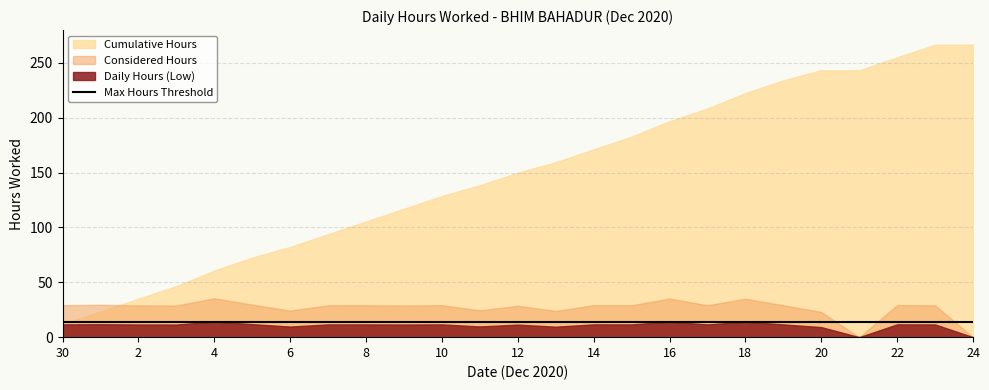

What is the maximum value for Scenario?

14.2